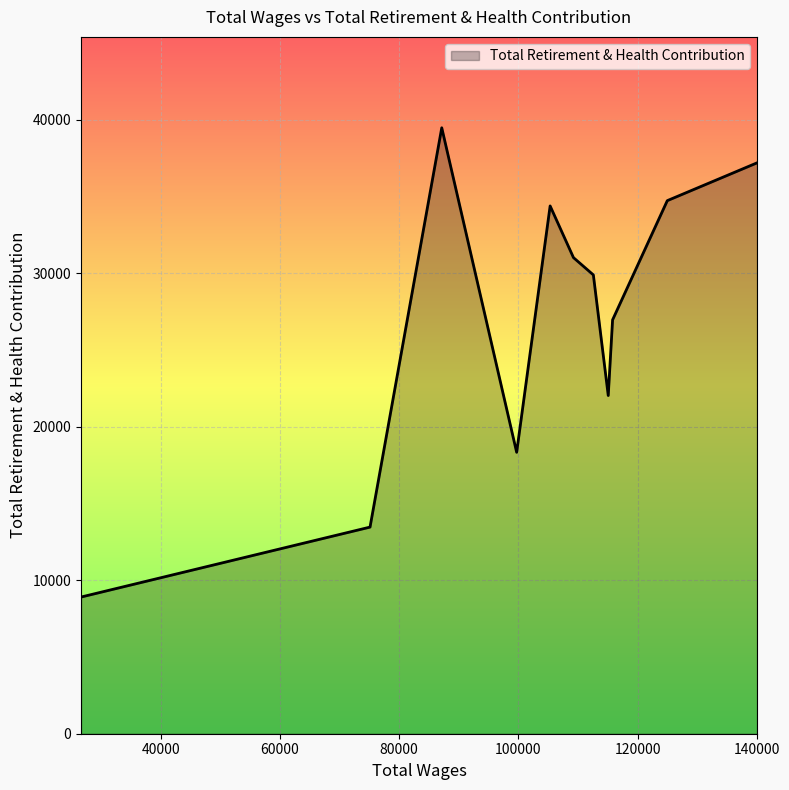

What is the difference between the maximum and minimum values?

30581